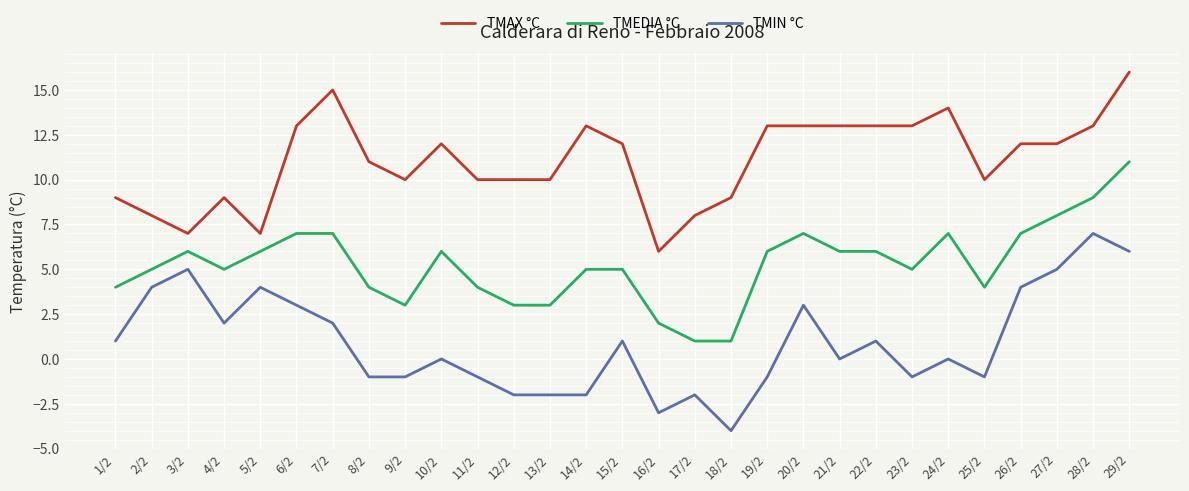

What is the maximum value for TMEDIA °C?

11